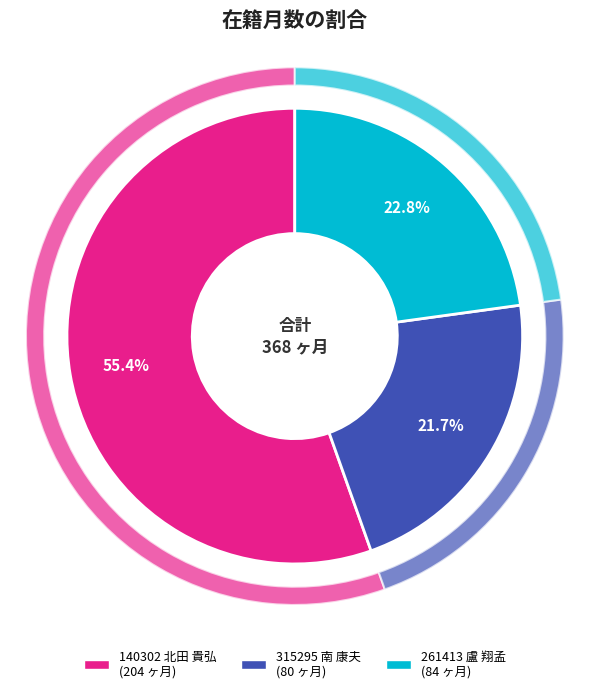

What is the largest slice in the pie chart?

140302 北田 貴弘